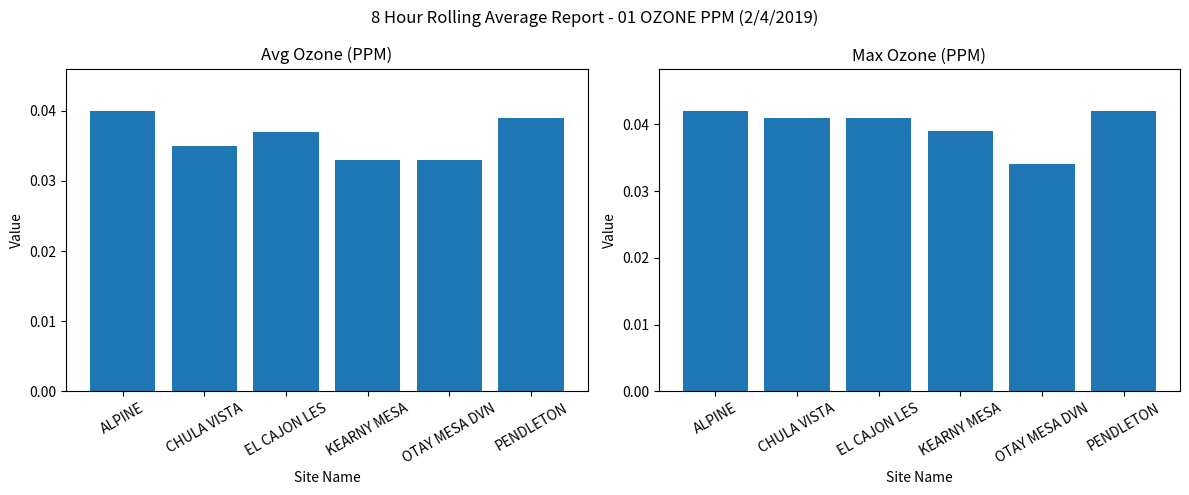

Which category has the highest value across all series?

ALPINE